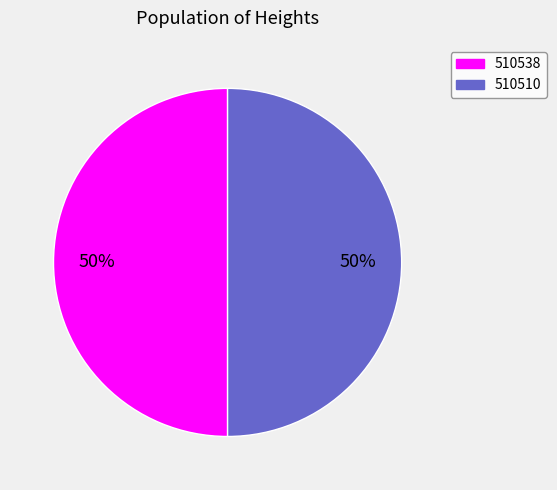

How many slices are in this pie chart?

2